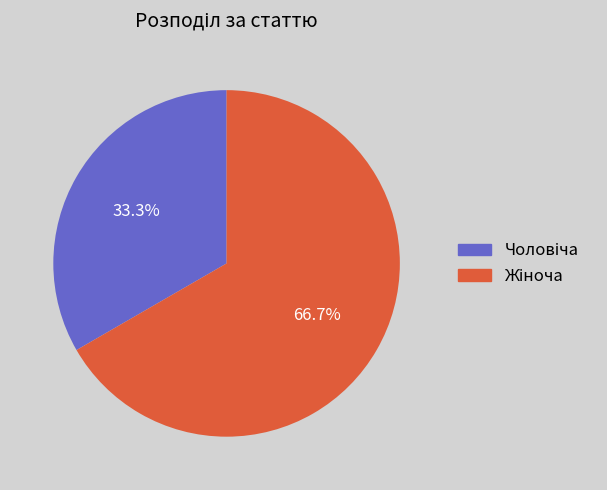

Is there a majority slice in this chart?

Yes